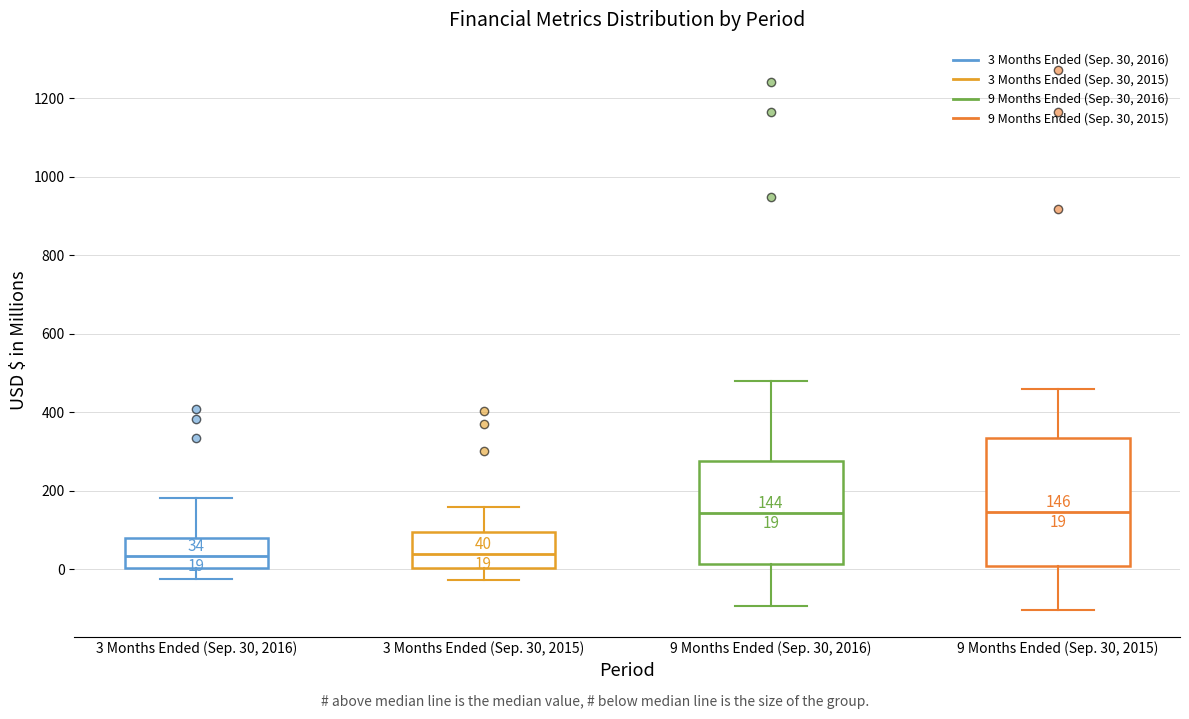

Which box is the tallest, from its lower edge to its upper edge?

9 Months Ended (Sep. 30, 2015)